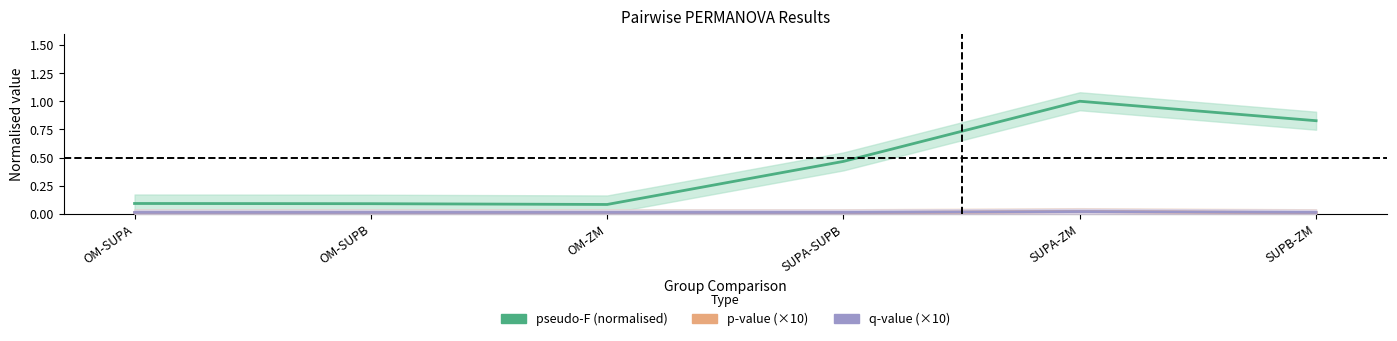

Rank the series by their maximum value, from highest to lowest.

pseudo-F (normalised), p-value (×10), q-value (×10)